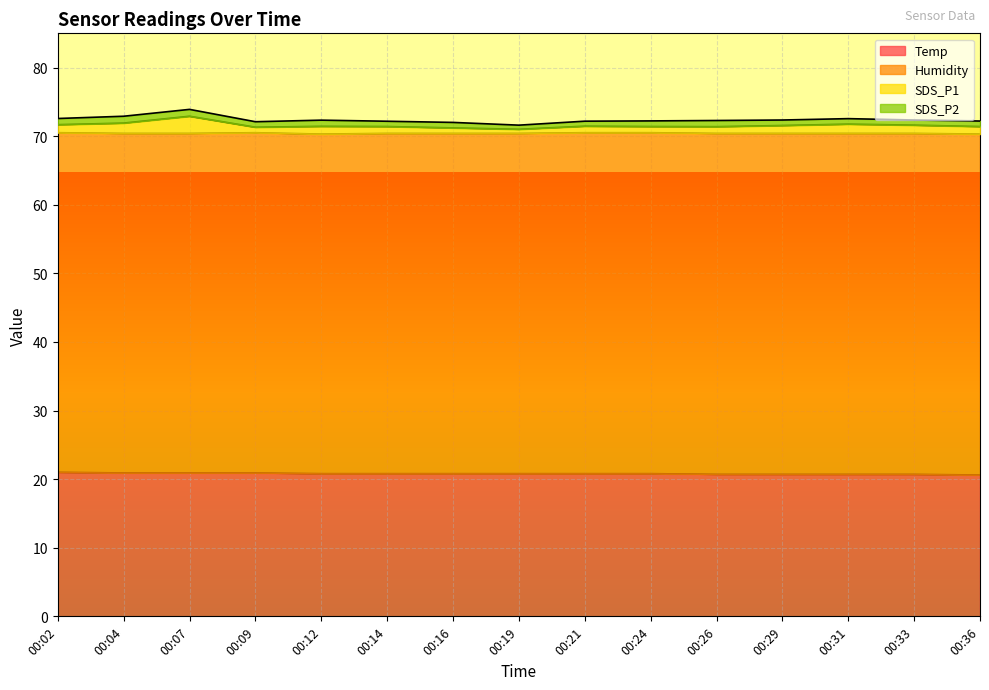

What is the approximate value of SDS_P1 at 00:12?

71.4